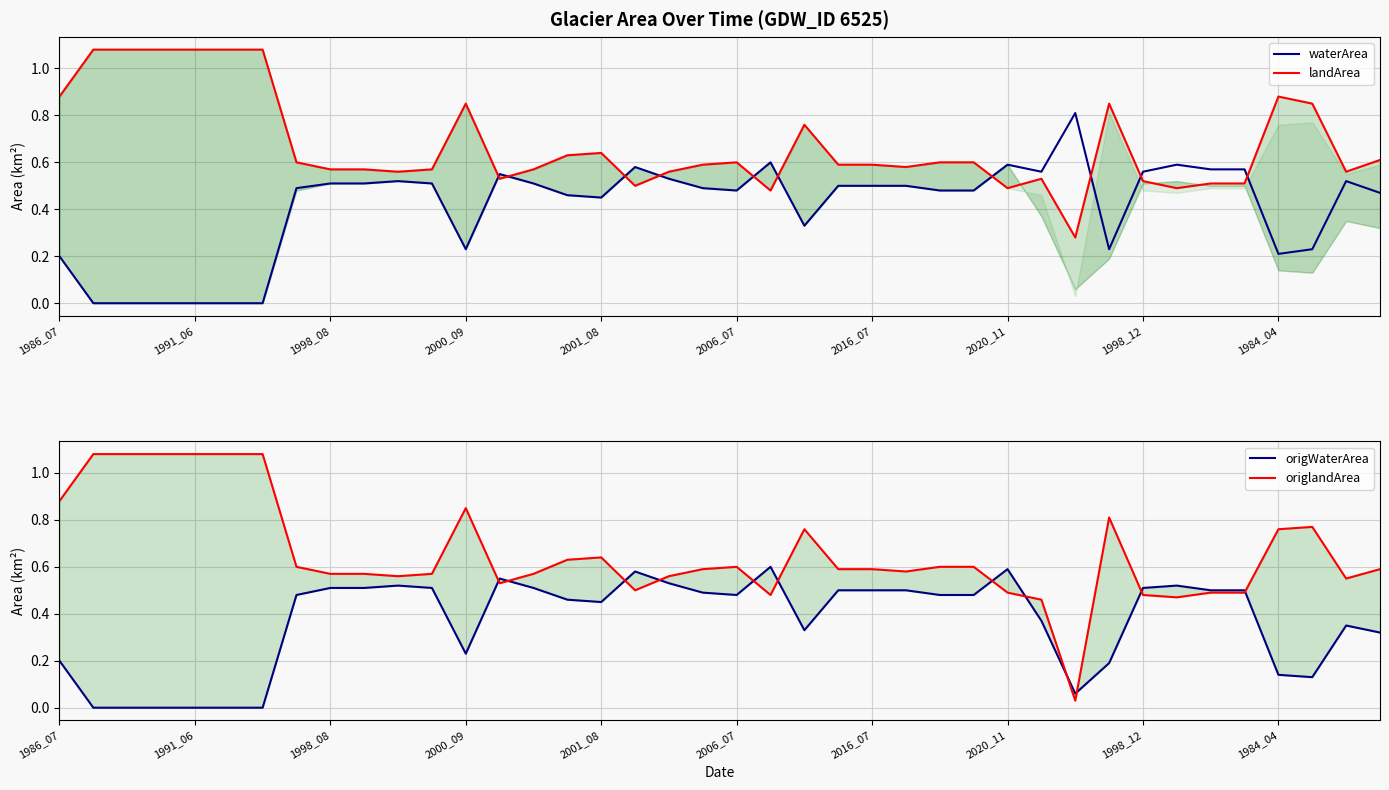

At which label is origlandArea closest to 0?

30